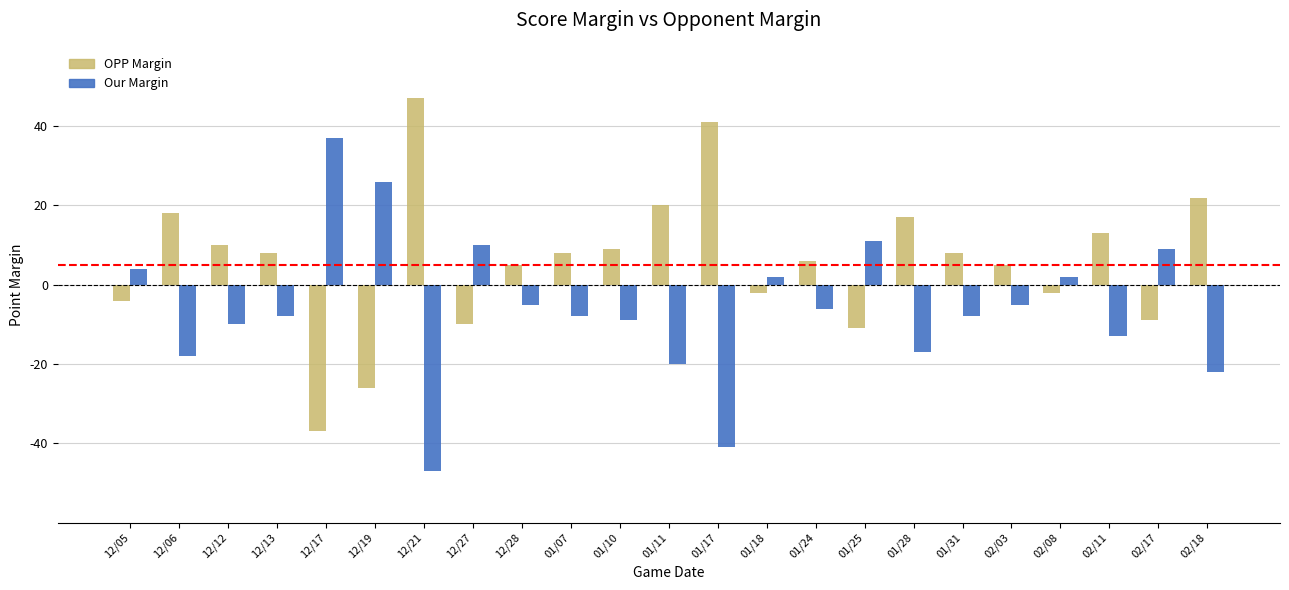

How many data points in OPP Margin are less than 8?

11